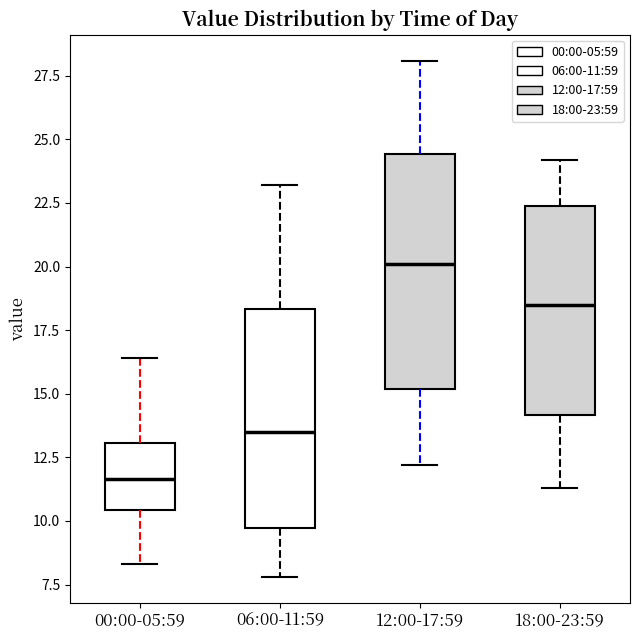

Where does the median line of the box for 06:00-11:59 sit on the y-axis? The values are not printed on the chart, so give them approximately, as read against the axis.

13.5